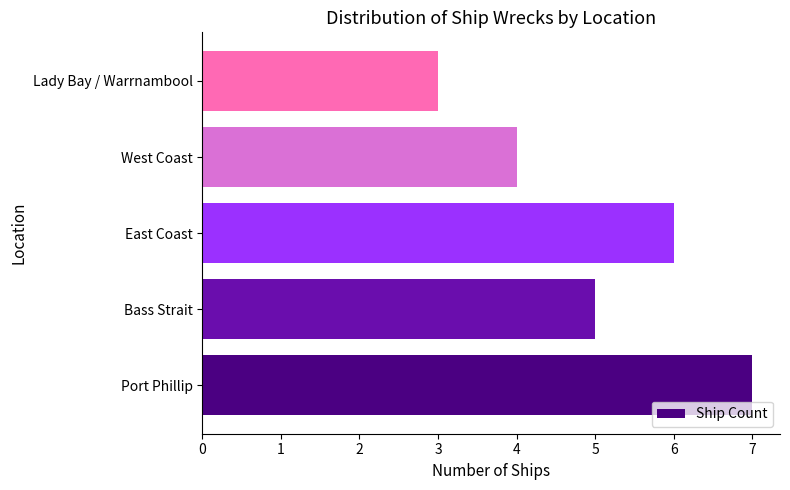

Rank the categories by value from highest to lowest.

Port Phillip, East Coast, Bass Strait, West Coast, Lady Bay / Warrnambool